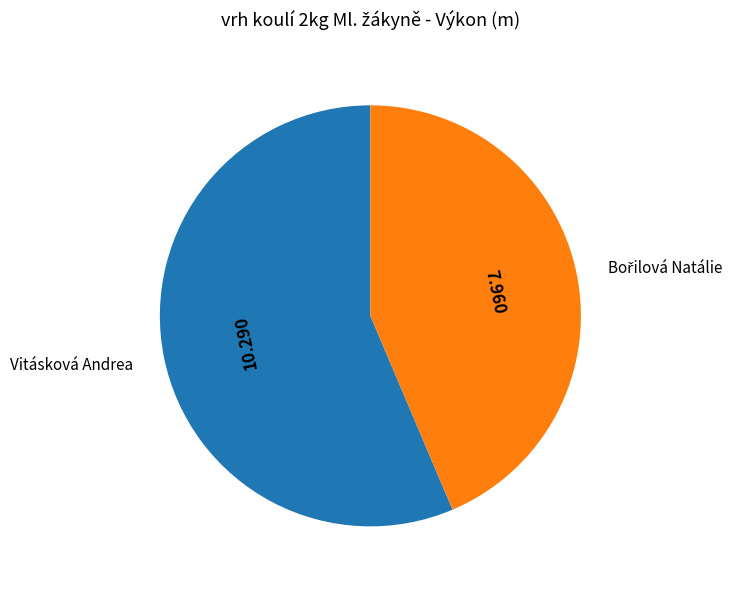

Count the number of slices in the pie.

2